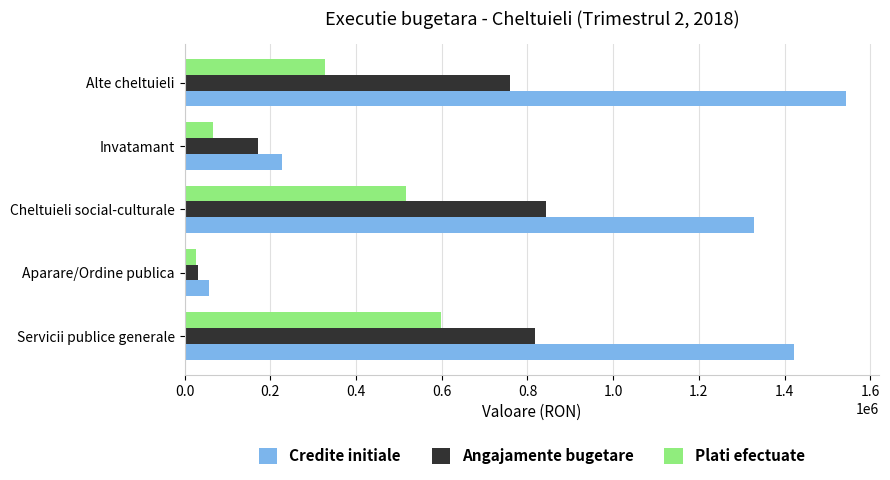

What is the maximum value for Plati efectuate?

597602